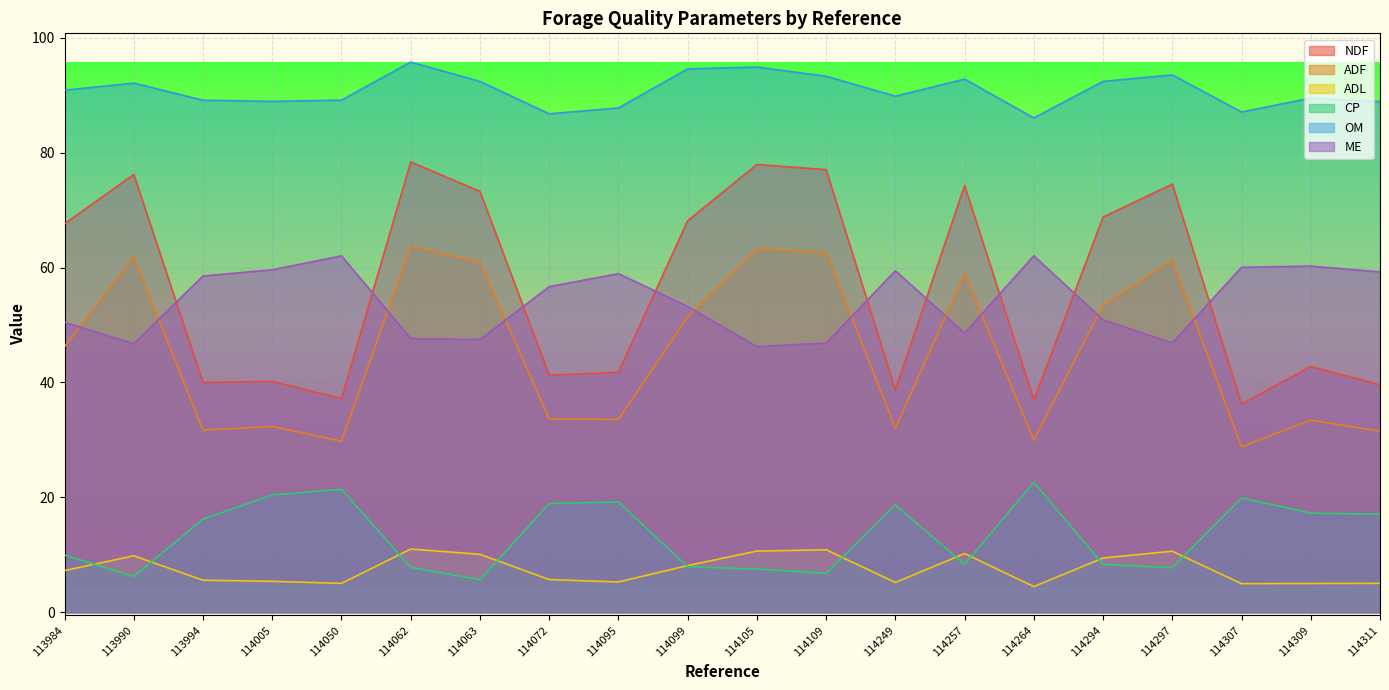

Which series has the widest spread of values?

NDF